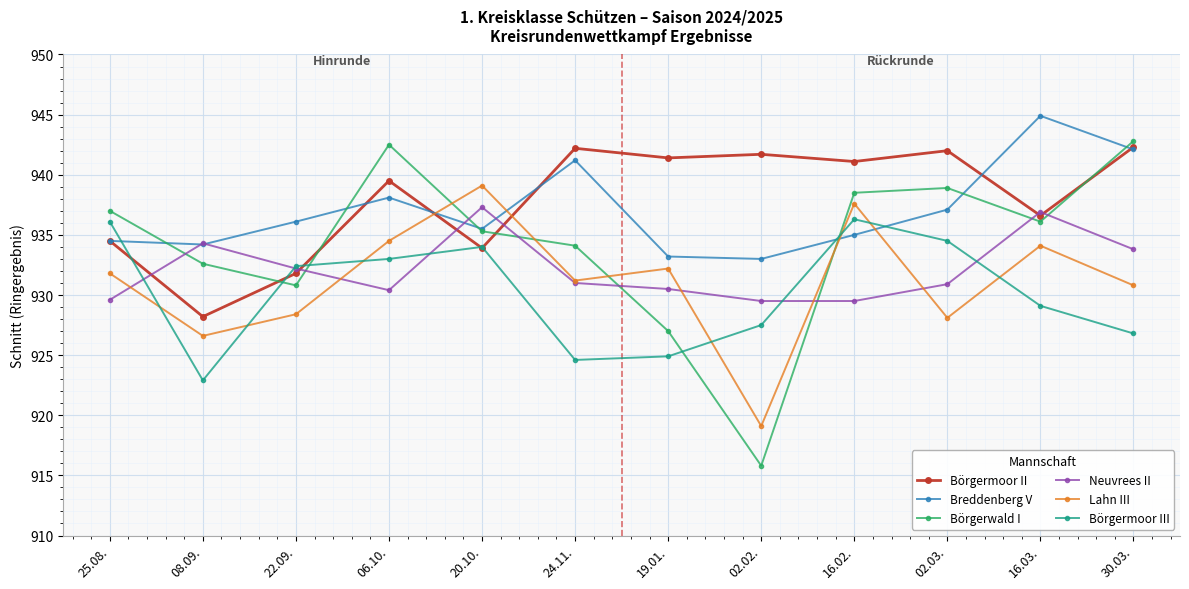

Between which two adjacent categories do Börgermoor II and Neuvrees II first intersect?

25.08. and 08.09.